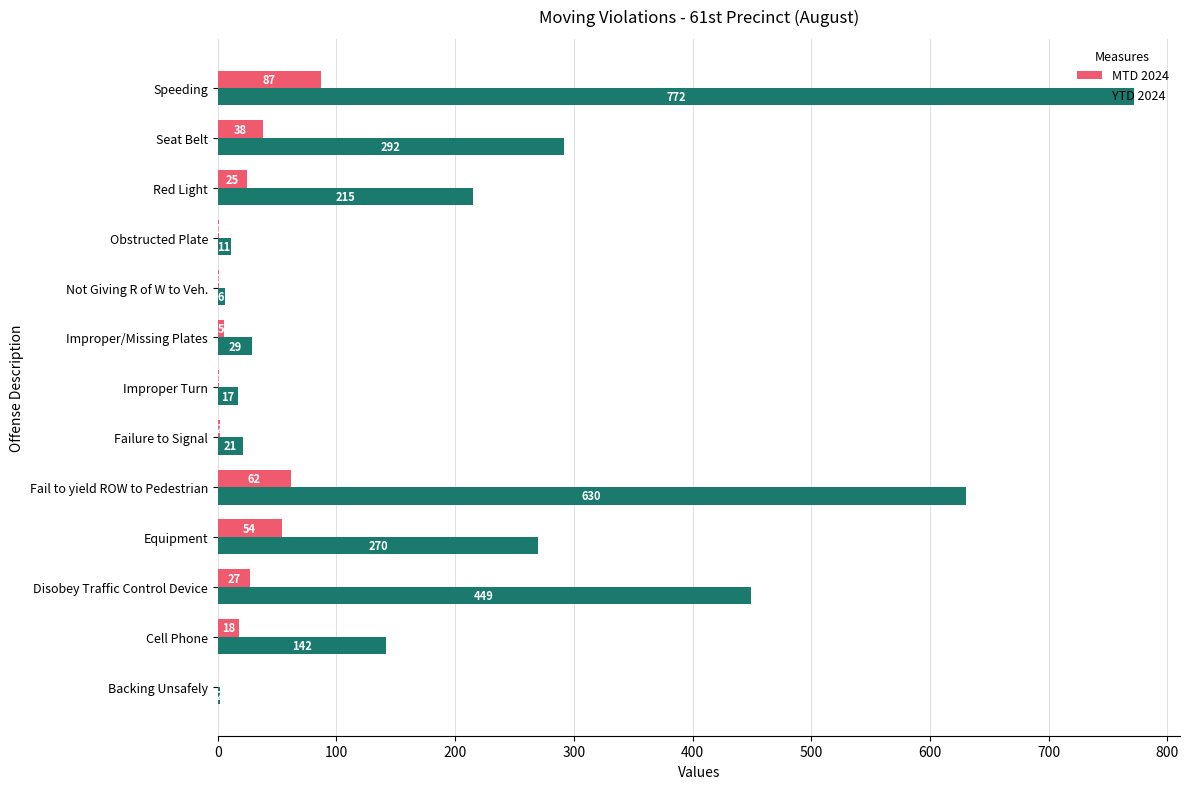

What is the maximum value shown in the chart?

772